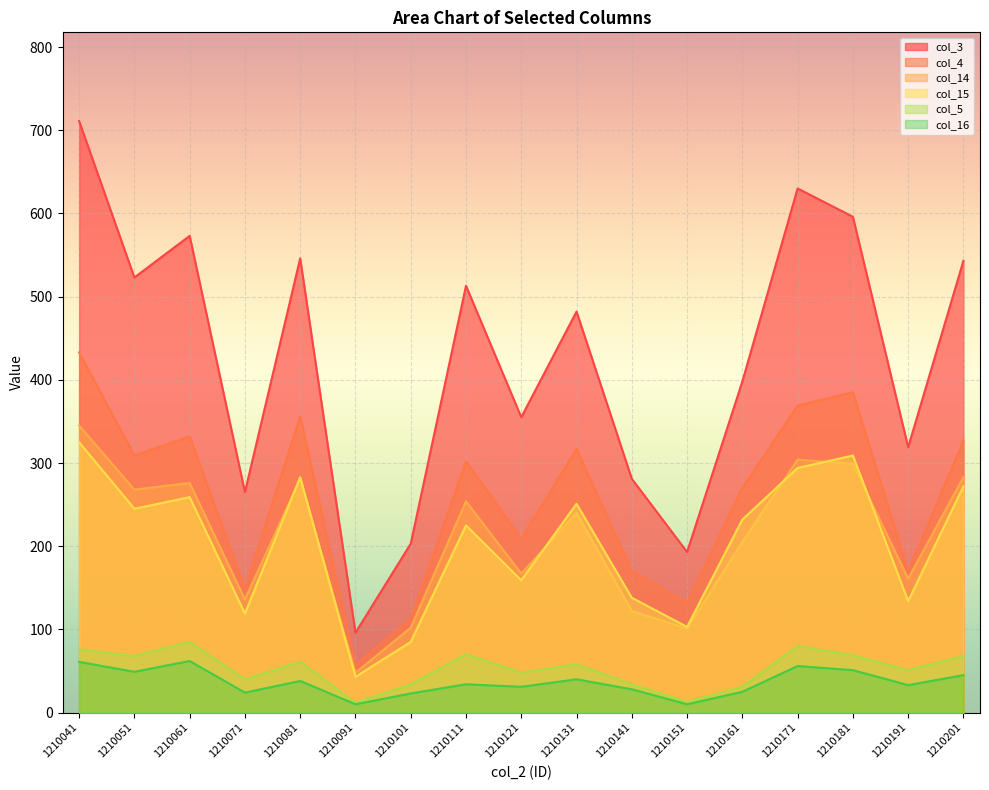

What is the difference between the col_16 values at 1210051 and 1210061?

13